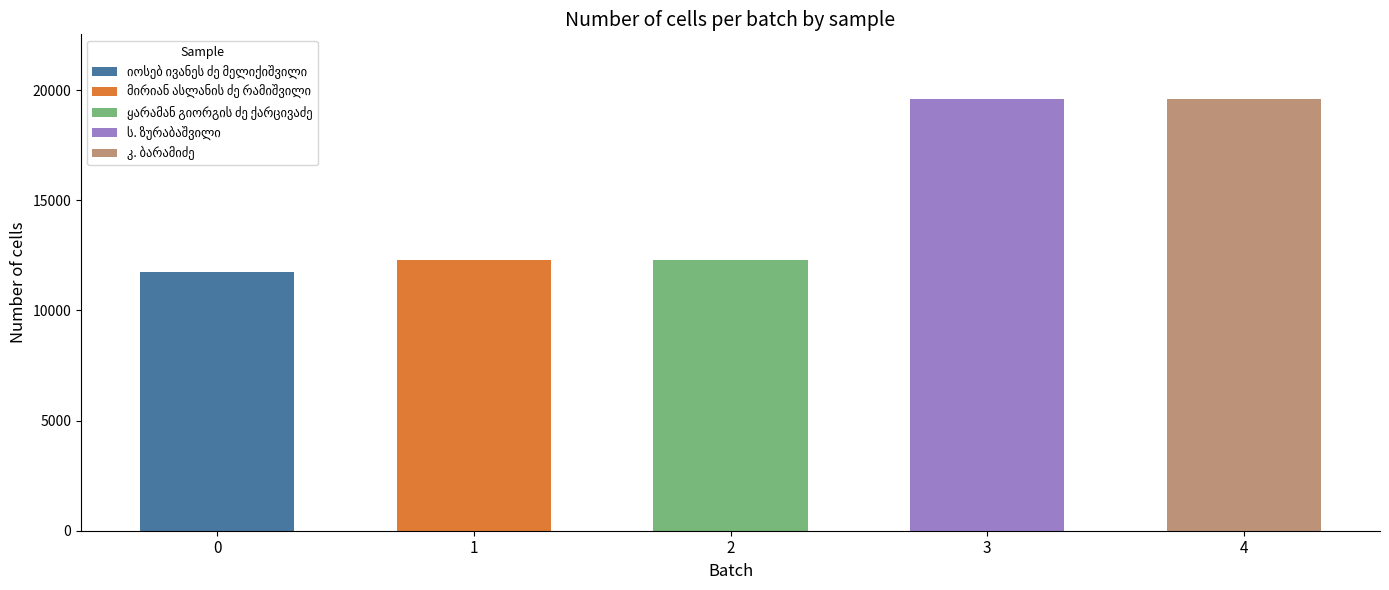

How many bars are there in total?

5